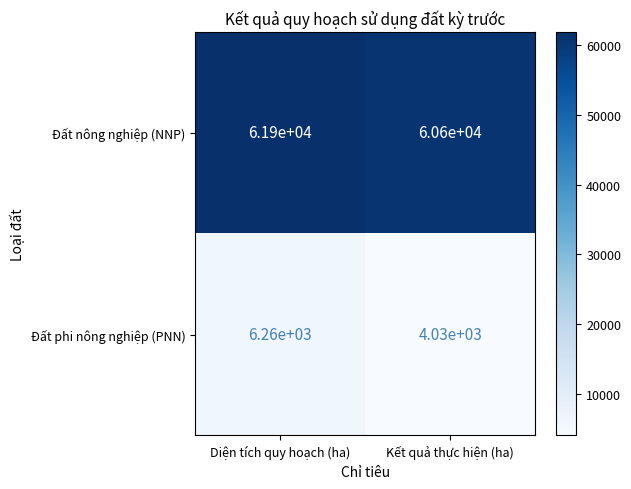

The value of Đất nông nghiệp (NNP) at Diện tích quy hoạch (ha) is 41086. True or false?

False